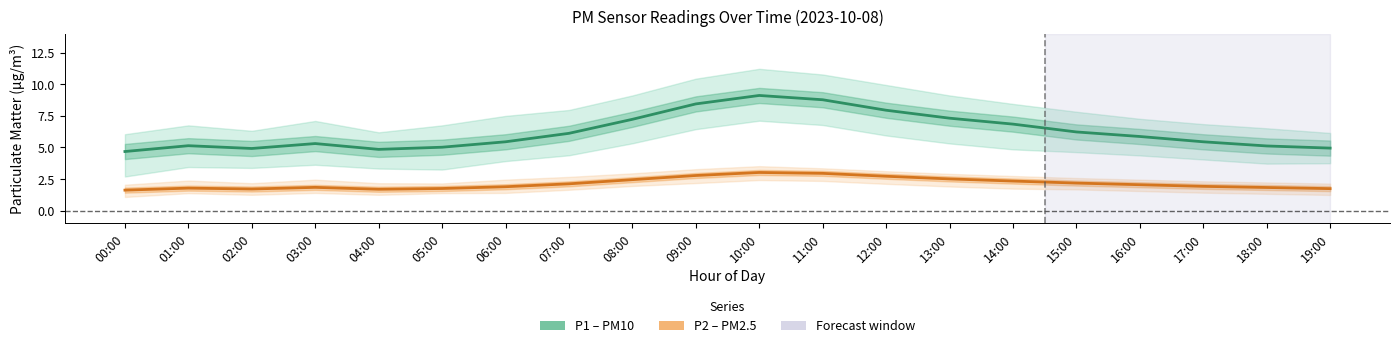

What is the spread (max minus min) of values at 12:00?

5.2